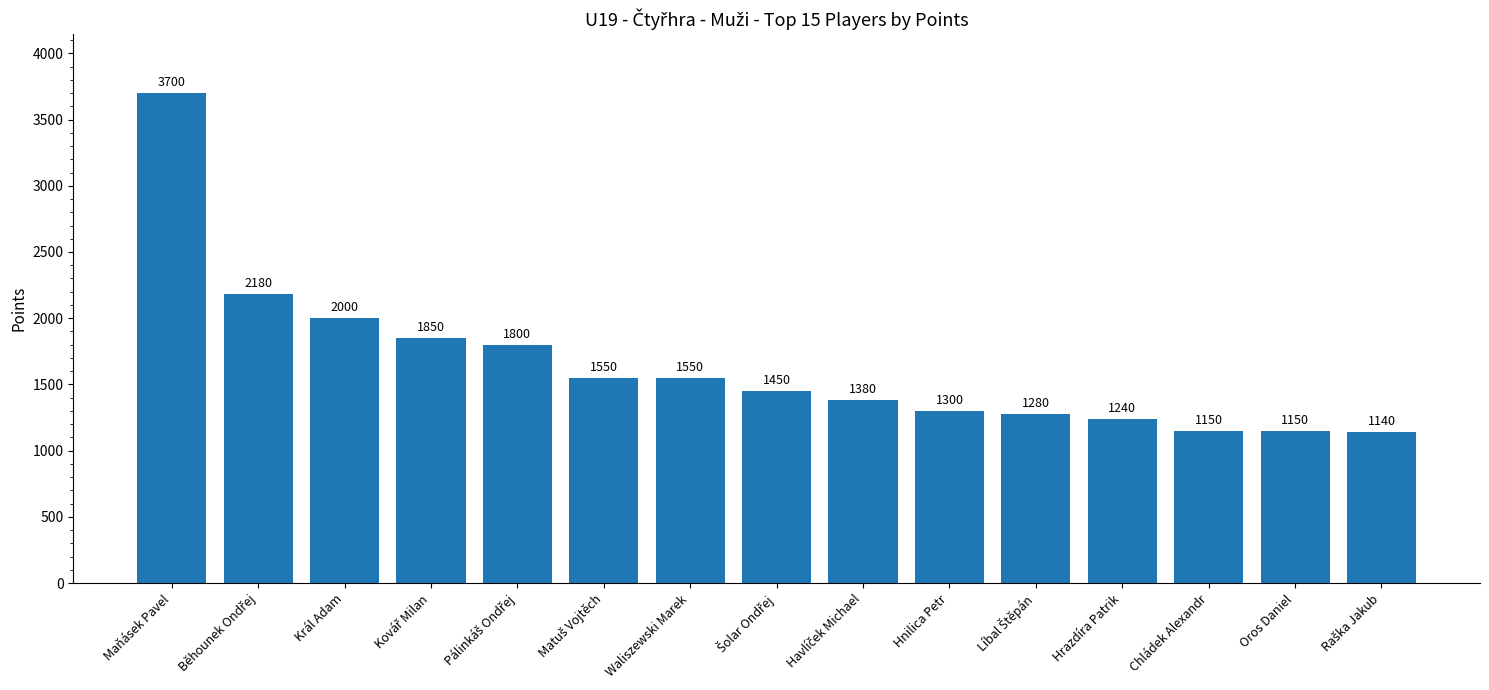

What is the average value?

1648